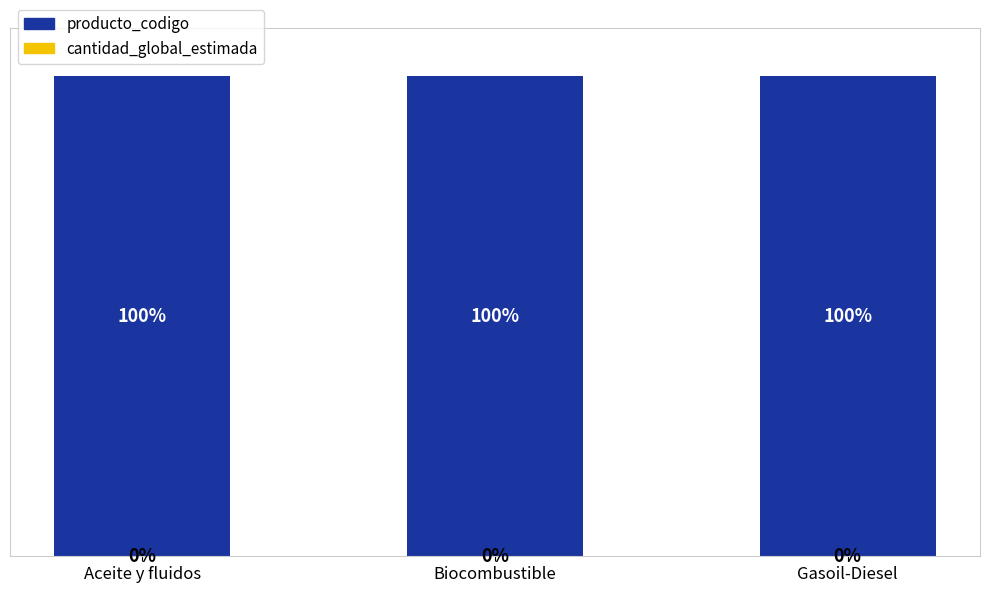

Are the bars horizontal?

No